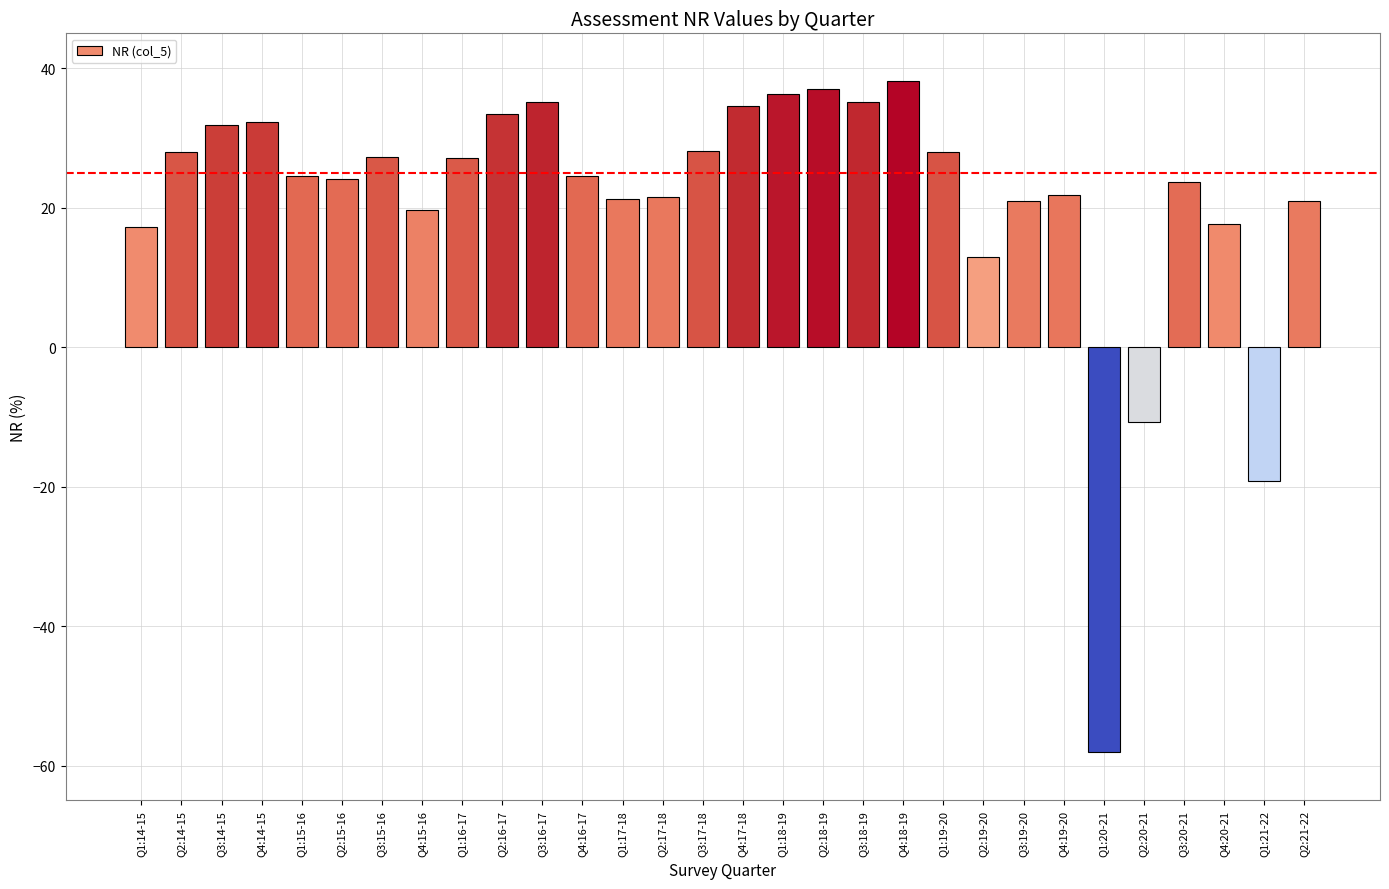

What is the label of the 27th bar from the right?

Q4:14-15